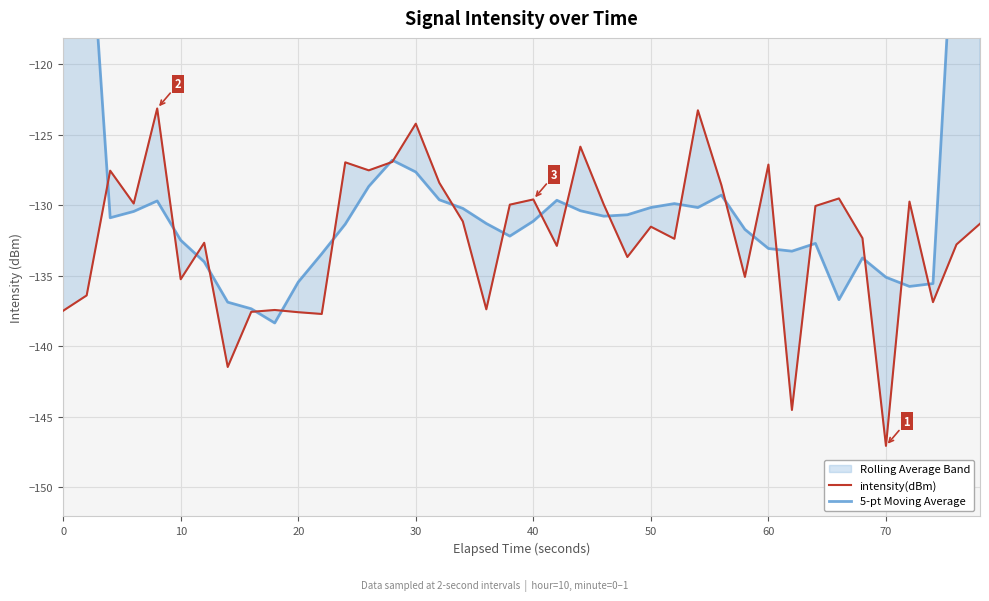

How many lines are shown in the chart?

2